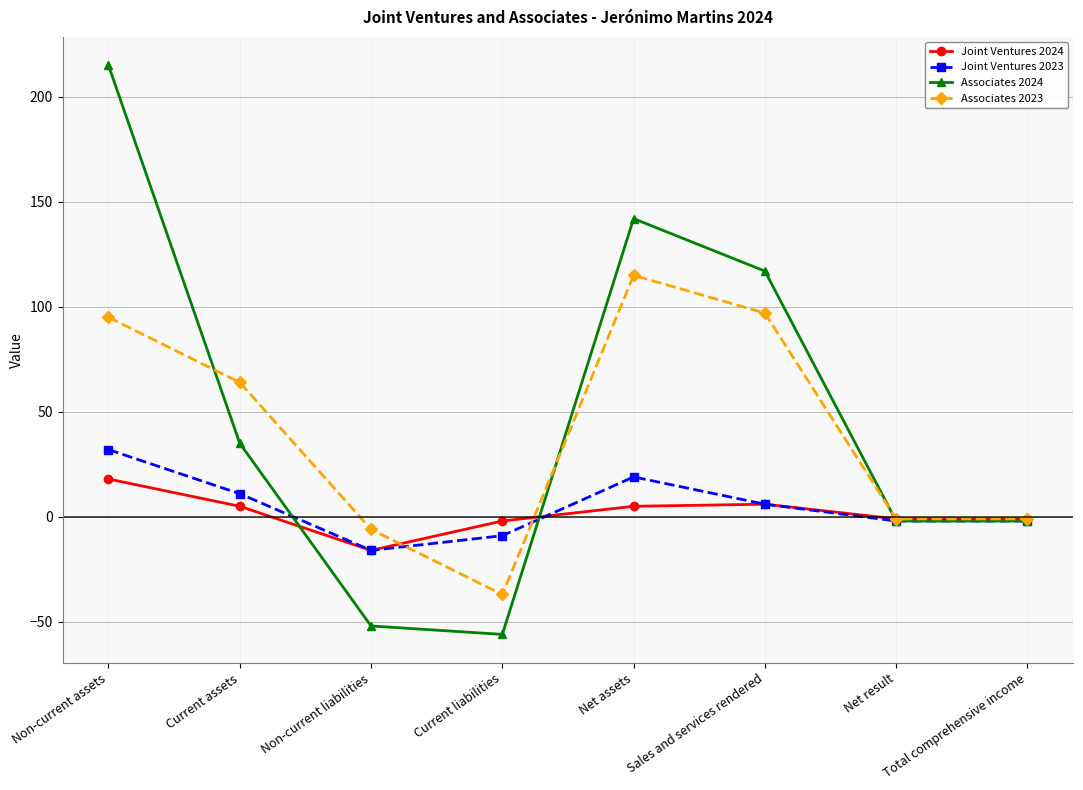

The value of Associates 2024 at Net result is -2. True or false?

True